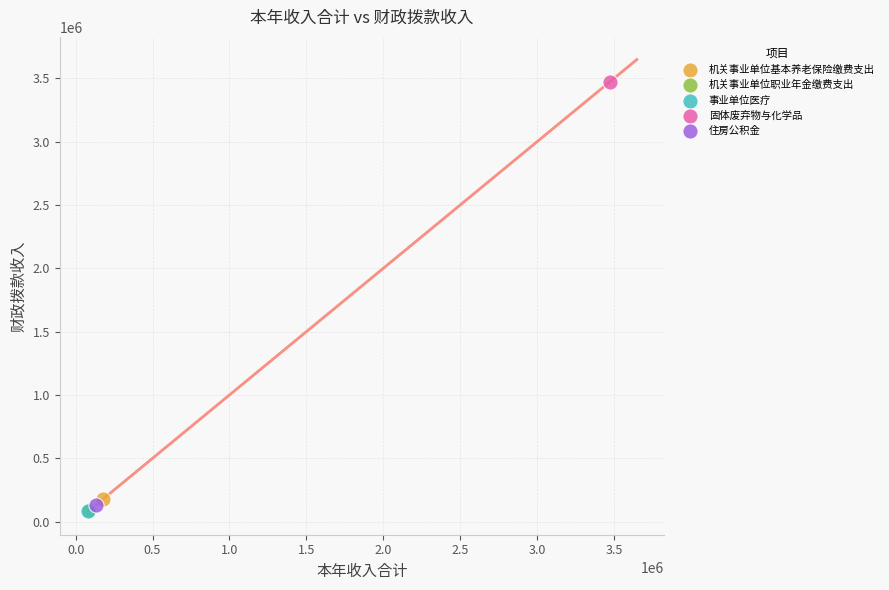

What are all the series names shown in the legend?

机关事业单位基本养老保险缴费支出, 机关事业单位职业年金缴费支出, 事业单位医疗, 固体废弃物与化学品, 住房公积金